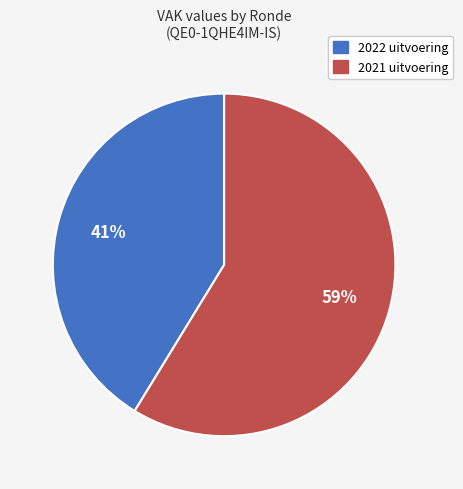

Count the number of slices in the pie.

2